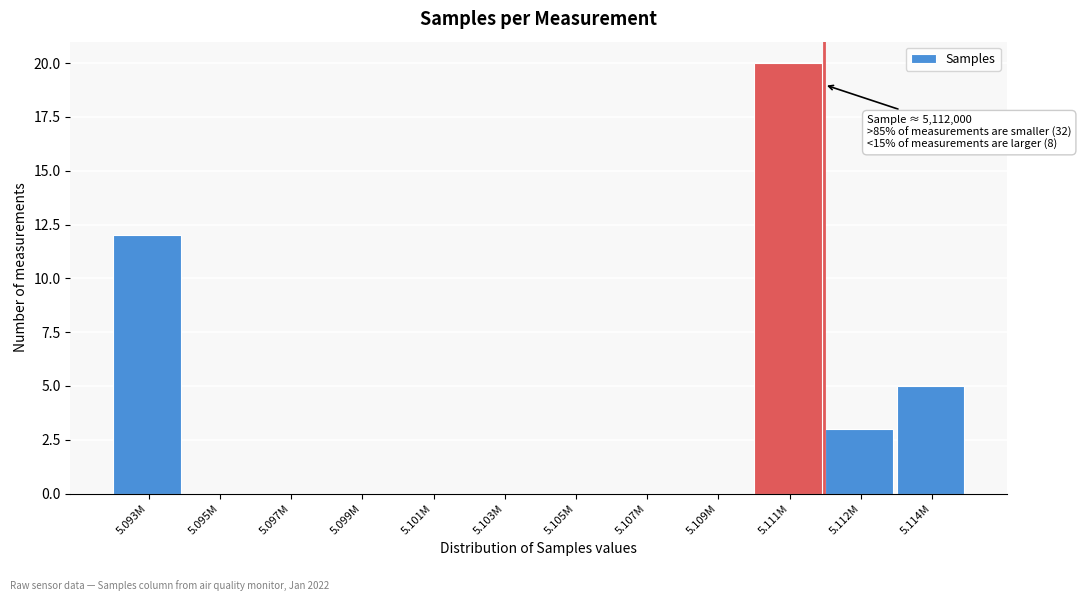

Reading right to left, extract all data points from this chart.

5.114M=5	5.112M=3	5.111M=20	5.109M=0	5.107M=0	5.105M=0	5.103M=0	5.101M=0	5.099M=0	5.097M=0	5.095M=0	5.093M=12